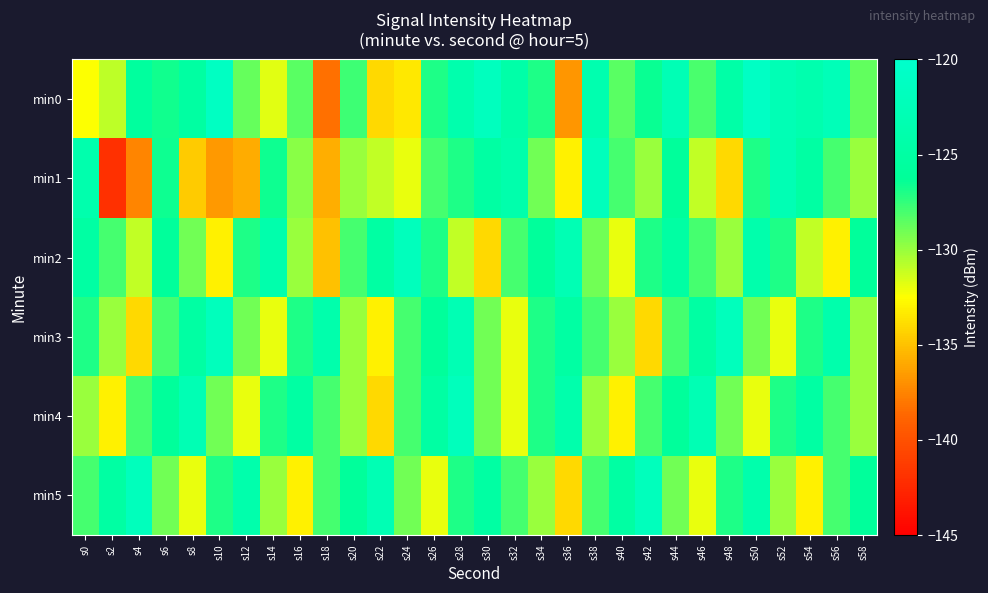

Reading left to right, what are all the values shown in this chart?

min0: s0=-132.5	s2=-130.9	s4=-125.6	s6=-126.7	s8=-125.1	s10=-121.3	s12=-128.8	s14=-131.7	s16=-128.4	s18=-138.3	s20=-127.7	s22=-134.0	s24=-133.5	s26=-127.0	s28=-123.7	s30=-121.7	s32=-124.4	s34=-127.0	s36=-136.7	s38=-123.6	s40=-128.5	s42=-126.5	s44=-122.8	s46=-128.1	s48=-124.5	s50=-121.0	s52=-122.8	s54=-123.7	s56=-122.5	s58=-128.7
min1: s0=-123.7	s2=-142.0	s4=-137.5	s6=-126.6	s8=-134.6	s10=-136.6	s12=-135.9	s14=-126.6	s16=-129.6	s18=-135.8	s20=-130.0	s22=-131.0	s24=-132.0	s26=-128.0	s28=-127.0	s30=-125.0	s32=-124.0	s34=-129.0	s36=-133.0	s38=-122.0	s40=-128.0	s42=-130.0	s44=-126.0	s46=-131.0	s48=-134.0	s50=-127.0	s52=-123.0	s54=-125.0	s56=-128.0	s58=-130.0
min2: s0=-125.0	s2=-128.0	s4=-131.0	s6=-126.0	s8=-129.0	s10=-133.0	s12=-127.0	s14=-124.0	s16=-130.0	s18=-135.0	s20=-128.0	s22=-125.0	s24=-122.0	s26=-127.0	s28=-131.0	s30=-134.0	s32=-128.0	s34=-126.0	s36=-123.0	s38=-129.0	s40=-132.0	s42=-127.0	s44=-125.0	s46=-128.0	s48=-130.0	s50=-124.0	s52=-127.0	s54=-131.0	s56=-133.0	s58=-126.0
min3: s0=-127.0	s2=-130.0	s4=-134.0	s6=-128.0	s8=-125.0	s10=-122.0	s12=-129.0	s14=-132.0	s16=-127.0	s18=-124.0	s20=-130.0	s22=-133.0	s24=-128.0	s26=-126.0	s28=-123.0	s30=-129.0	s32=-132.0	s34=-127.0	s36=-125.0	s38=-128.0	s40=-130.0	s42=-134.0	s44=-128.0	s46=-125.0	s48=-122.0	s50=-129.0	s52=-132.0	s54=-127.0	s56=-124.0	s58=-130.0
min4: s0=-130.0	s2=-133.0	s4=-128.0	s6=-126.0	s8=-123.0	s10=-129.0	s12=-132.0	s14=-127.0	s16=-125.0	s18=-128.0	s20=-130.0	s22=-134.0	s24=-128.0	s26=-125.0	s28=-122.0	s30=-129.0	s32=-132.0	s34=-127.0	s36=-124.0	s38=-130.0	s40=-133.0	s42=-128.0	s44=-126.0	s46=-123.0	s48=-129.0	s50=-132.0	s52=-127.0	s54=-125.0	s56=-128.0	s58=-130.0
min5: s0=-128.0	s2=-125.0	s4=-122.0	s6=-129.0	s8=-132.0	s10=-127.0	s12=-124.0	s14=-130.0	s16=-133.0	s18=-128.0	s20=-126.0	s22=-123.0	s24=-129.0	s26=-132.0	s28=-127.0	s30=-125.0	s32=-128.0	s34=-130.0	s36=-134.0	s38=-128.0	s40=-125.0	s42=-122.0	s44=-129.0	s46=-132.0	s48=-127.0	s50=-124.0	s52=-130.0	s54=-133.0	s56=-128.0	s58=-126.0